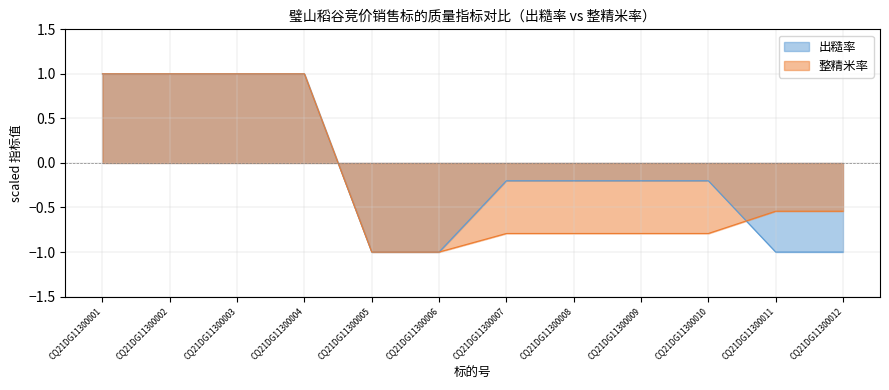

List the labels in order of 整精米率 value, smallest first.

CQ21DG11300005, CQ21DG11300006, CQ21DG11300007, CQ21DG11300008, CQ21DG11300009, CQ21DG11300010, CQ21DG11300011, CQ21DG11300012, CQ21DG11300001, CQ21DG11300002, CQ21DG11300003, CQ21DG11300004